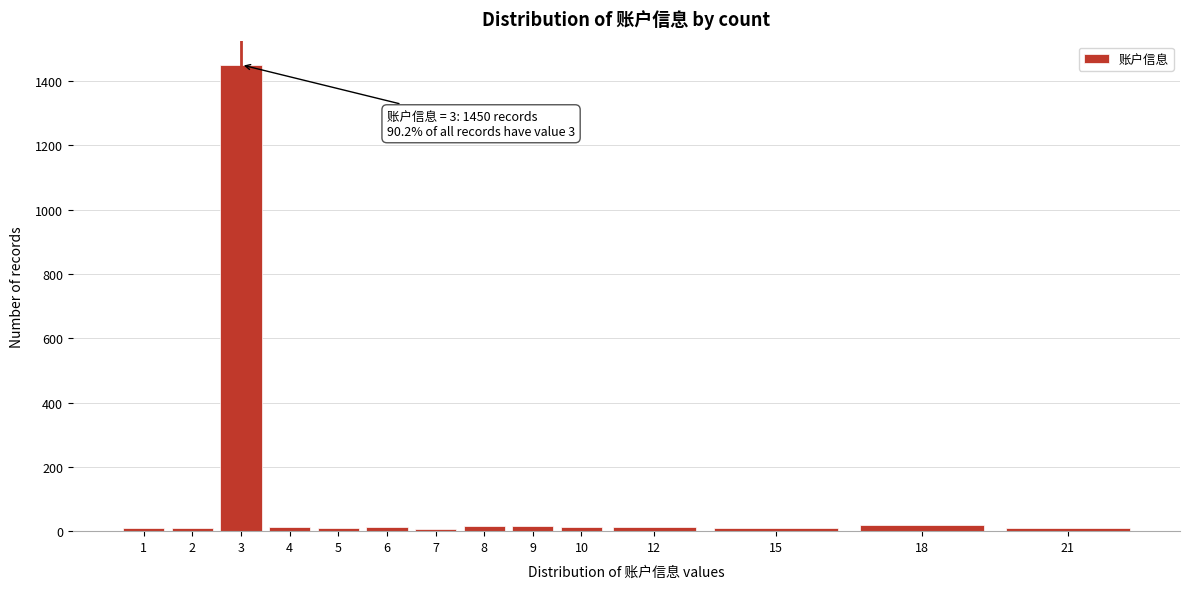

What is the maximum value shown in the chart?

1450